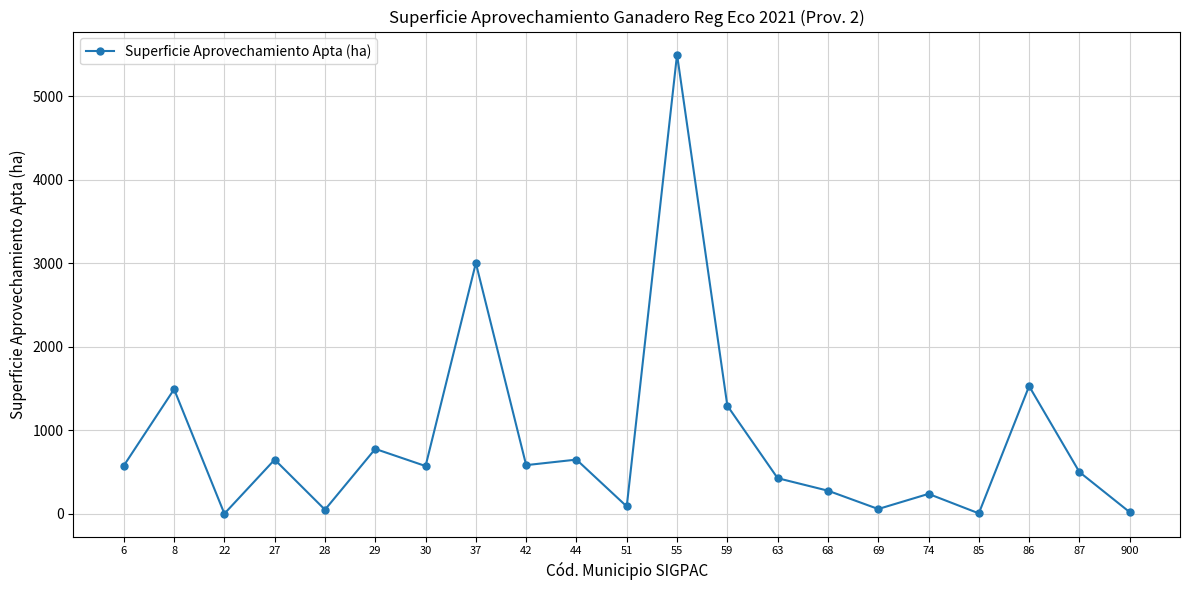

Which has a higher value, 68 or 29?

29